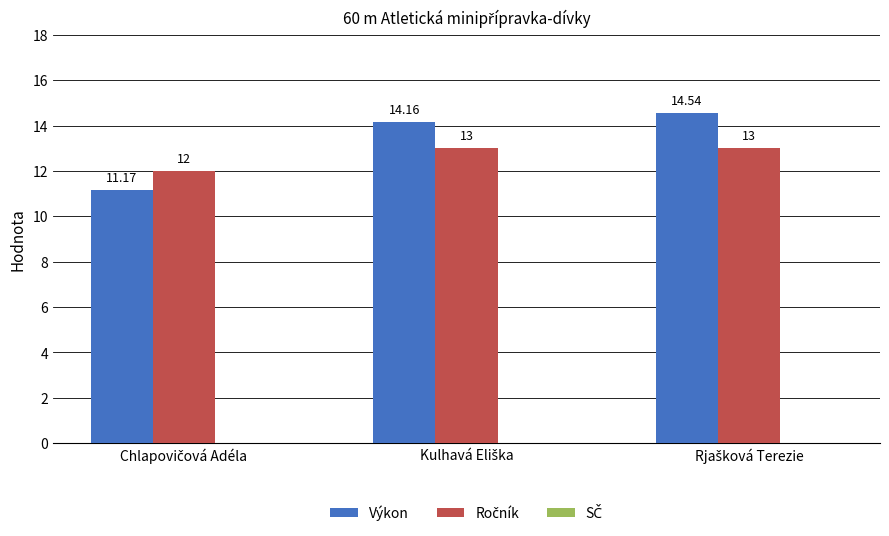

Which series has the largest total across all categories?

Výkon